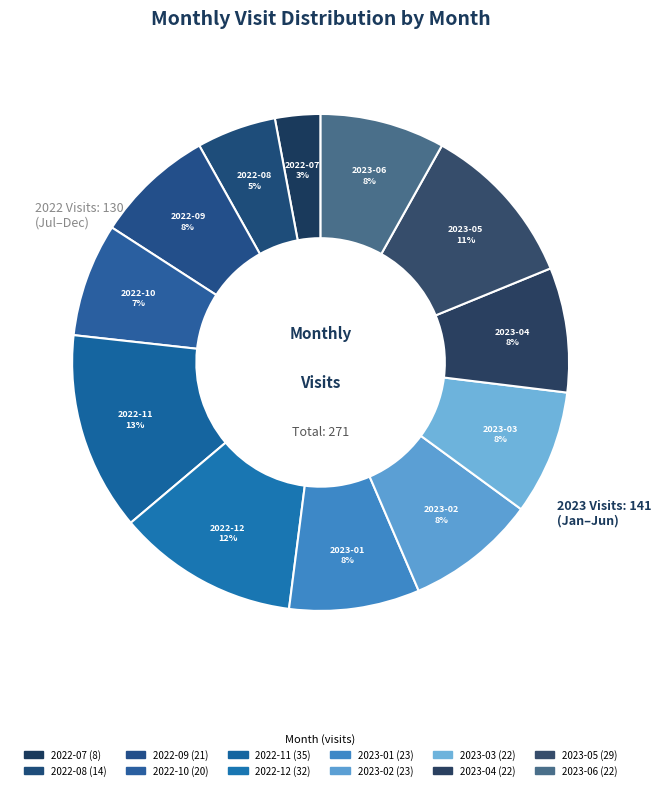

What is the ratio of the value at 2023-06 to the value at 2023-03?

1.0